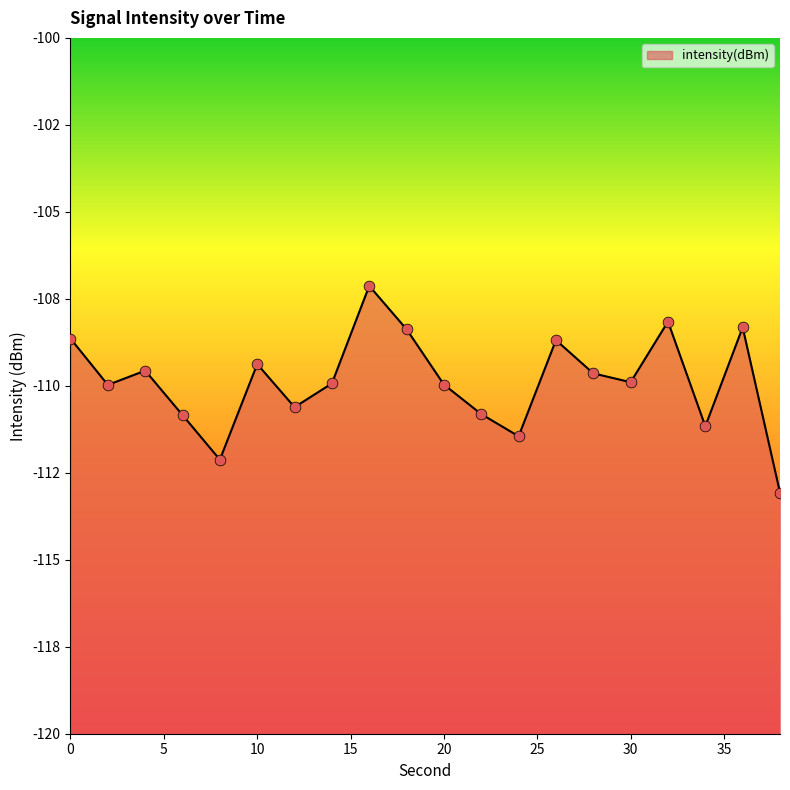

What is the change in value from 24 to 30?

+1.6